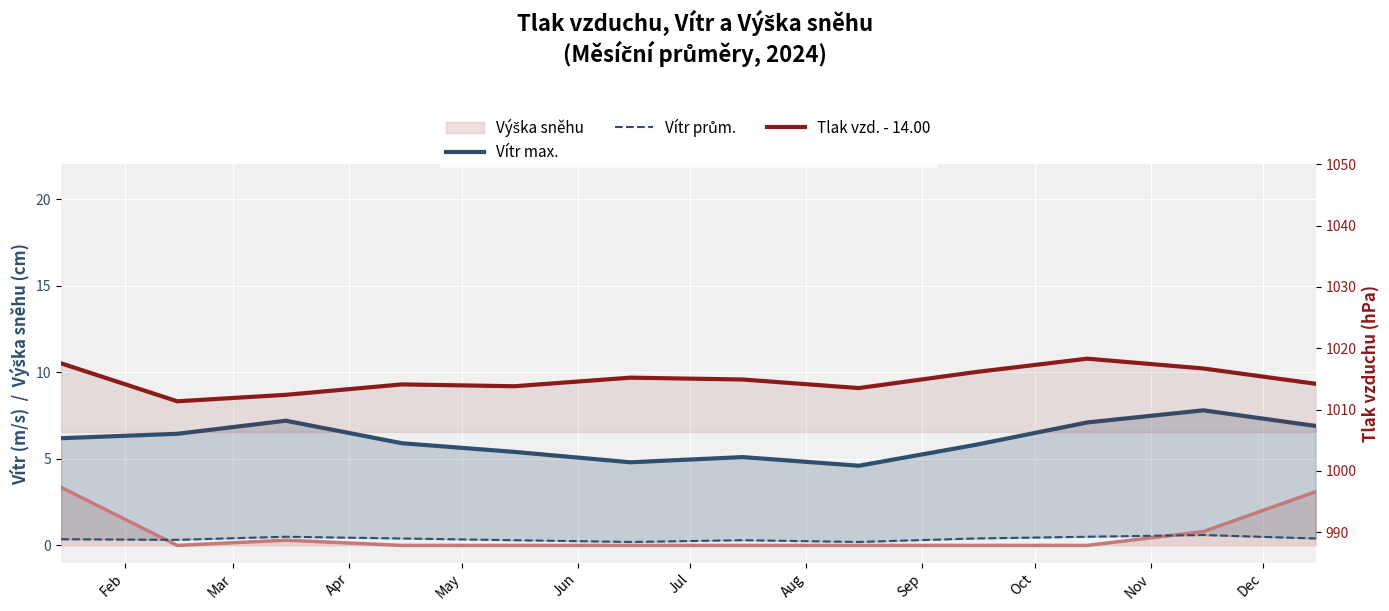

True or false: Vítr prům. has more than 1 interior local peaks.

True